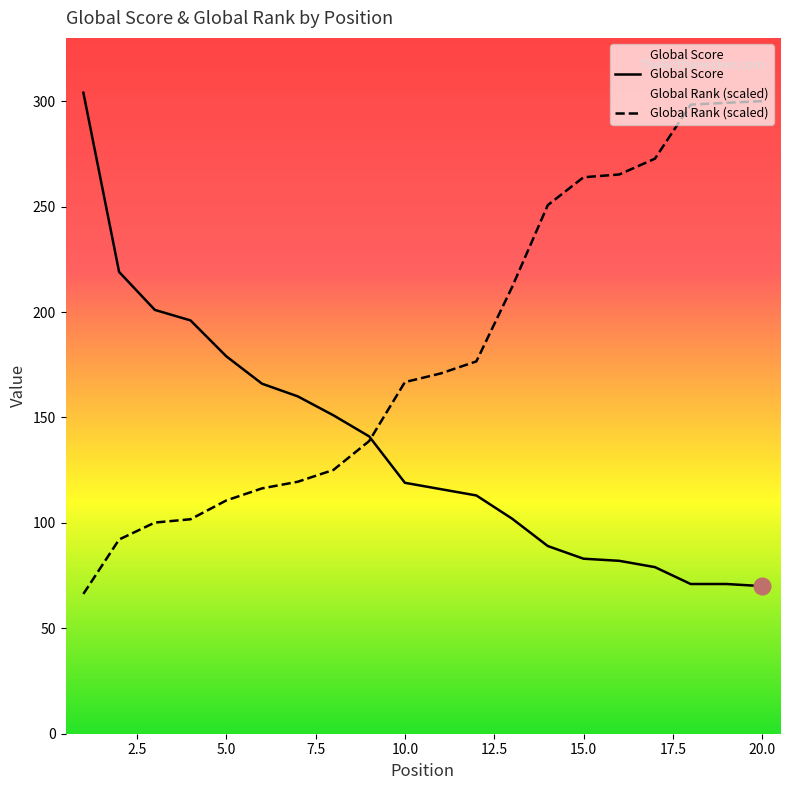

True or false: Global Score has more than 0 interior local peaks.

False